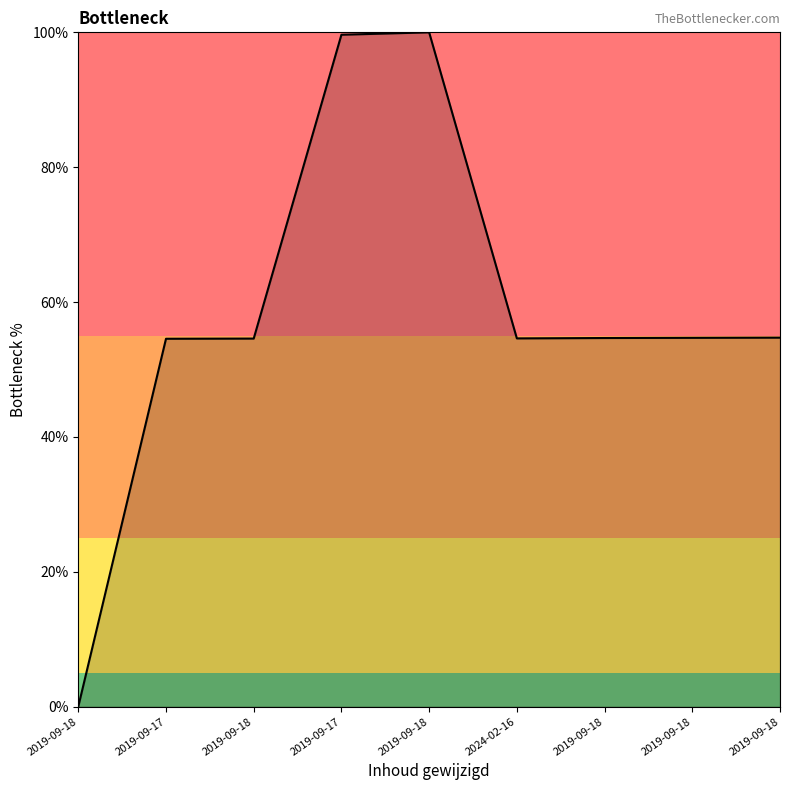

Where is the first local minimum?

2024-02-16